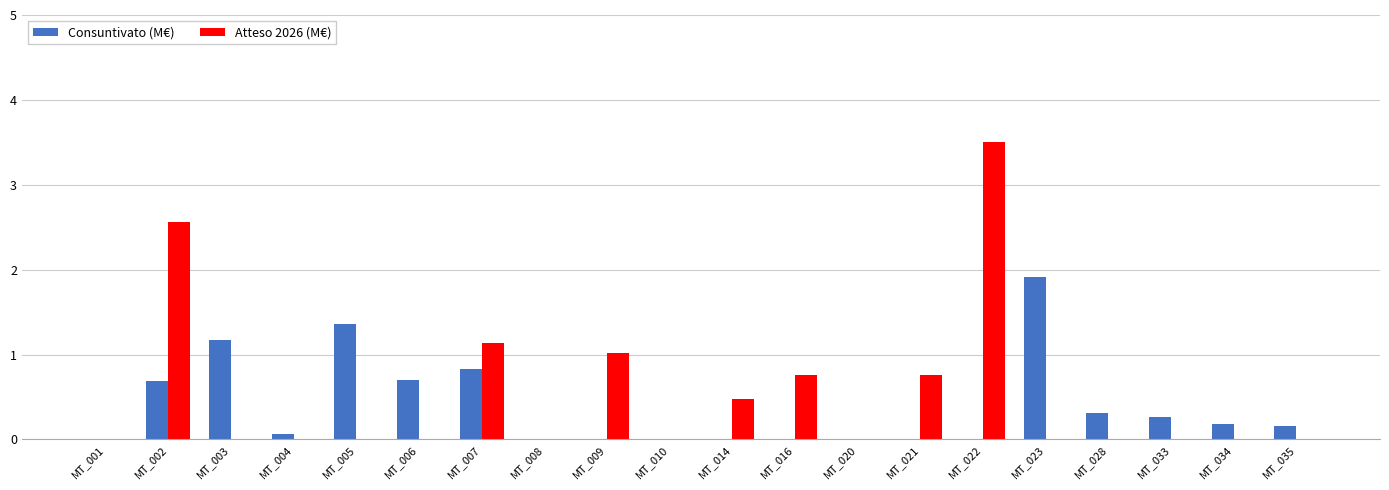

True or false: Atteso 2026 (M€) has a value of 0.0 at MT_003.

True